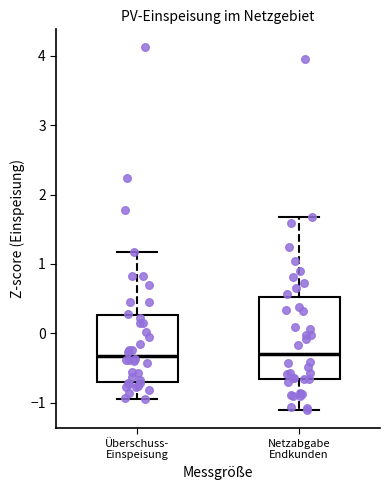

Reading left to right, transcribe this box plot: for each box, give where its median line is, the range the box spans, and where its two whiskers end, as read against the y-axis. The values are not printed on the chart, so give them approximately, as read against the axis.

Überschuss- Einspeisung: median -0.3, box -0.7 to 0.3, whiskers -0.9 to 1.2
Netzabgabe Endkunden: median -0.3, box -0.7 to 0.5, whiskers -1.1 to 1.7